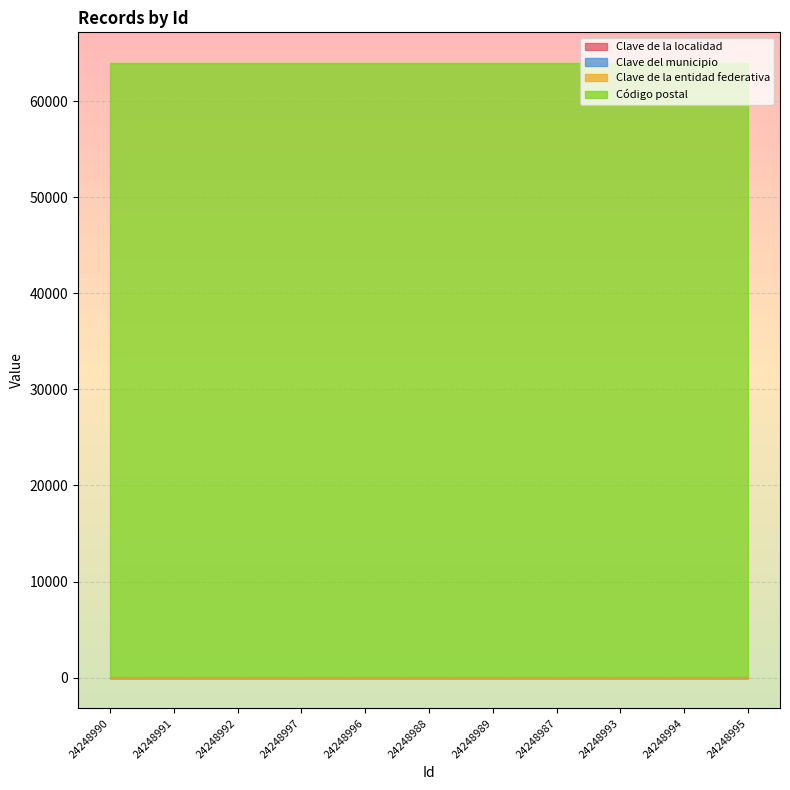

List the series in order of their peak value, highest first.

Código postal, Clave de la entidad federativa, Clave del municipio, Clave de la localidad